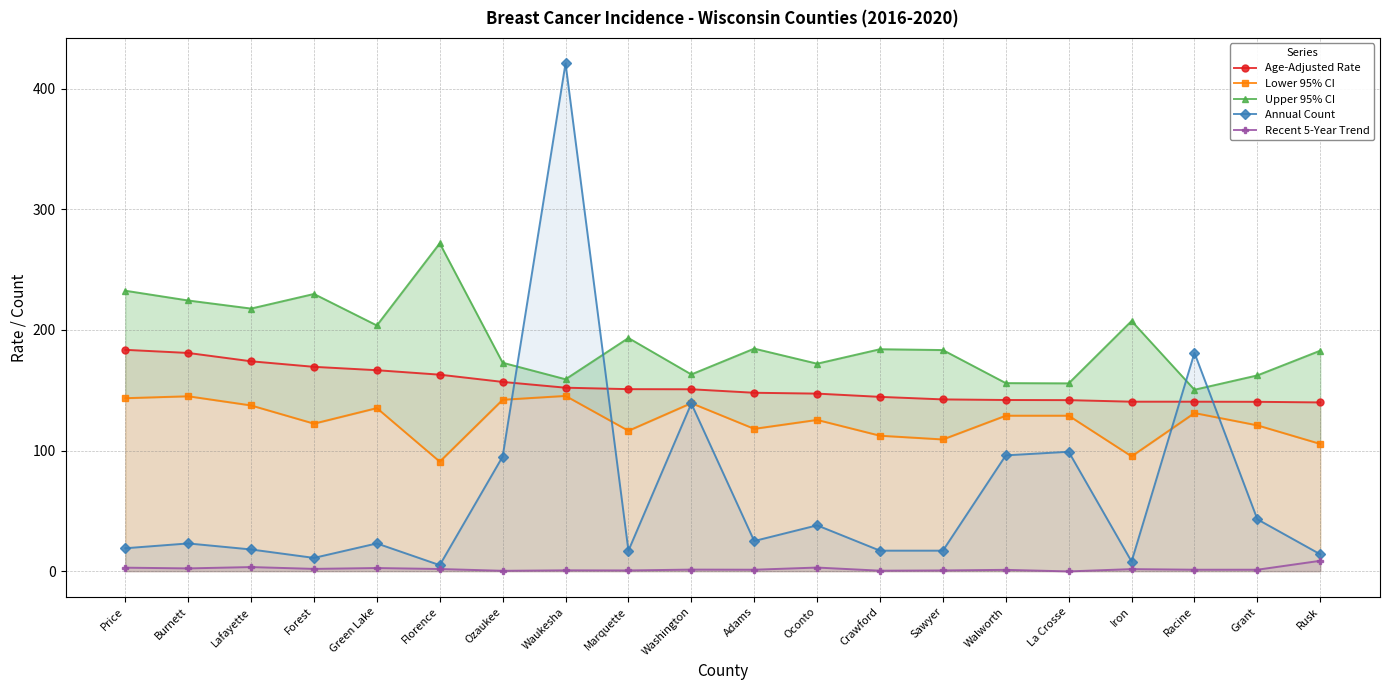

How many lines are shown in the chart?

5